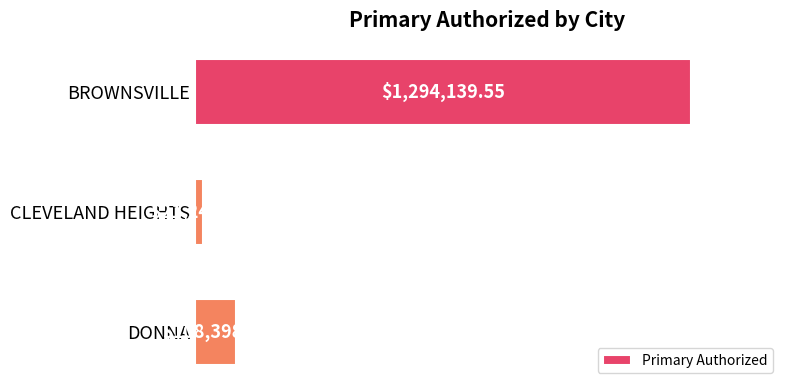

Are the bars horizontal?

Yes